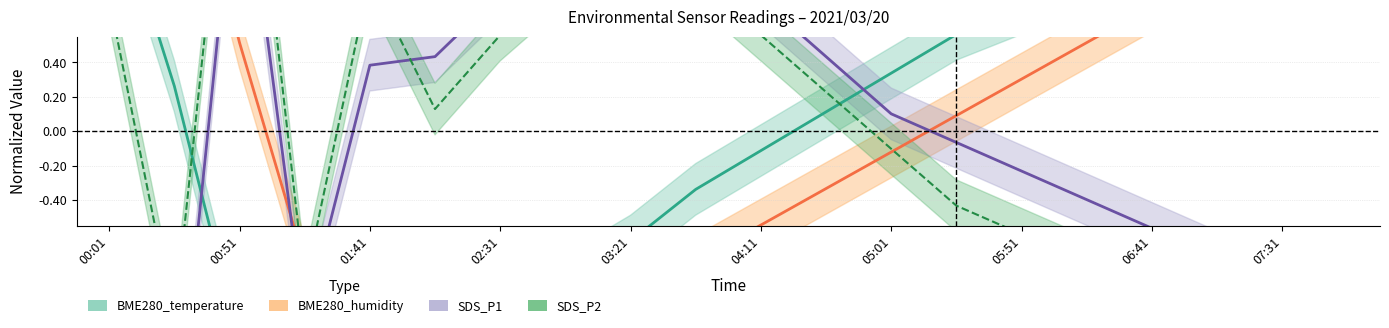

How many times do SDS_P2 and SDS_P1 cross each other?

1